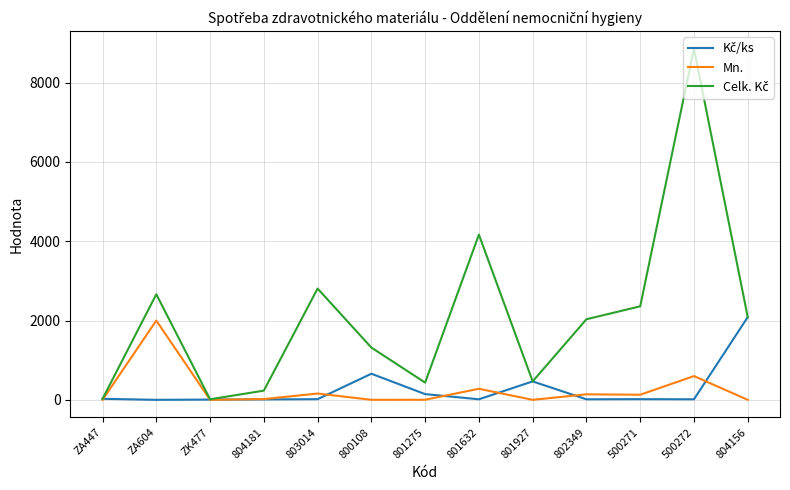

What is the greatest value displayed?

8857.2